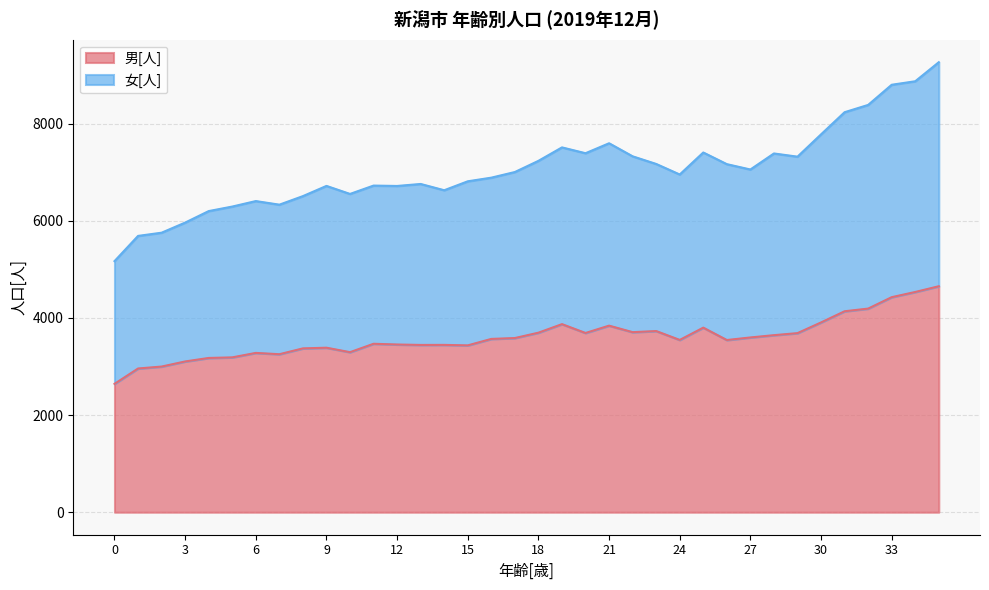

How many values in the 男[人] series exceed 3567?

17